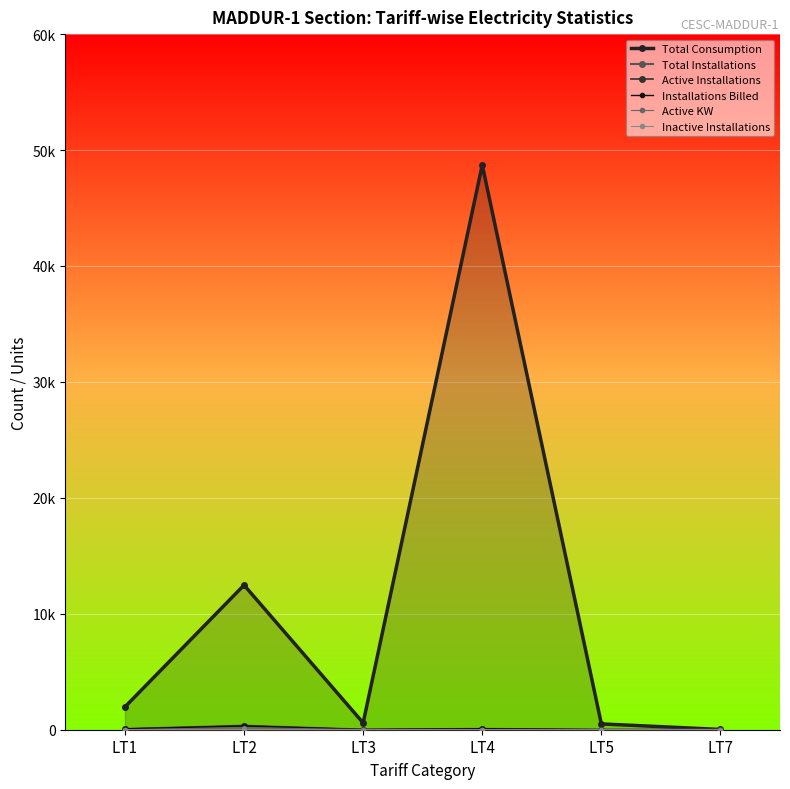

Which label corresponds to the smallest value in the chart?

LT4